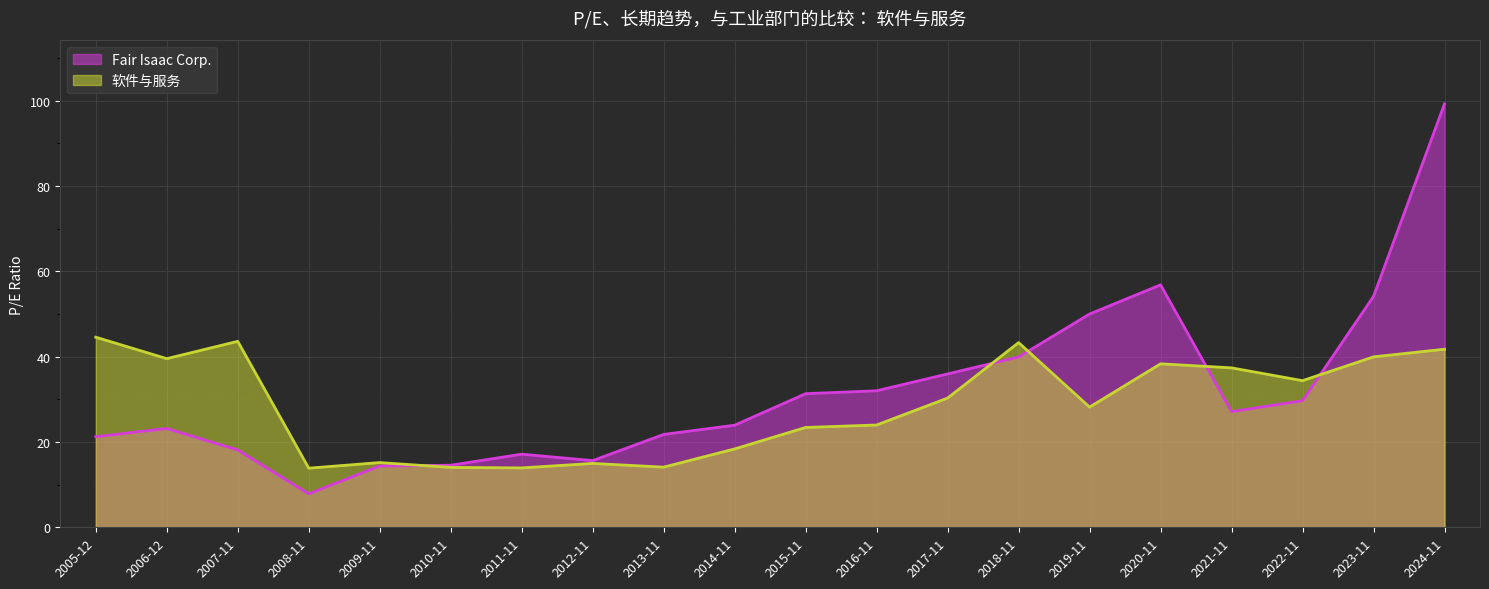

At which category is the sum across all series the highest?

2024-11